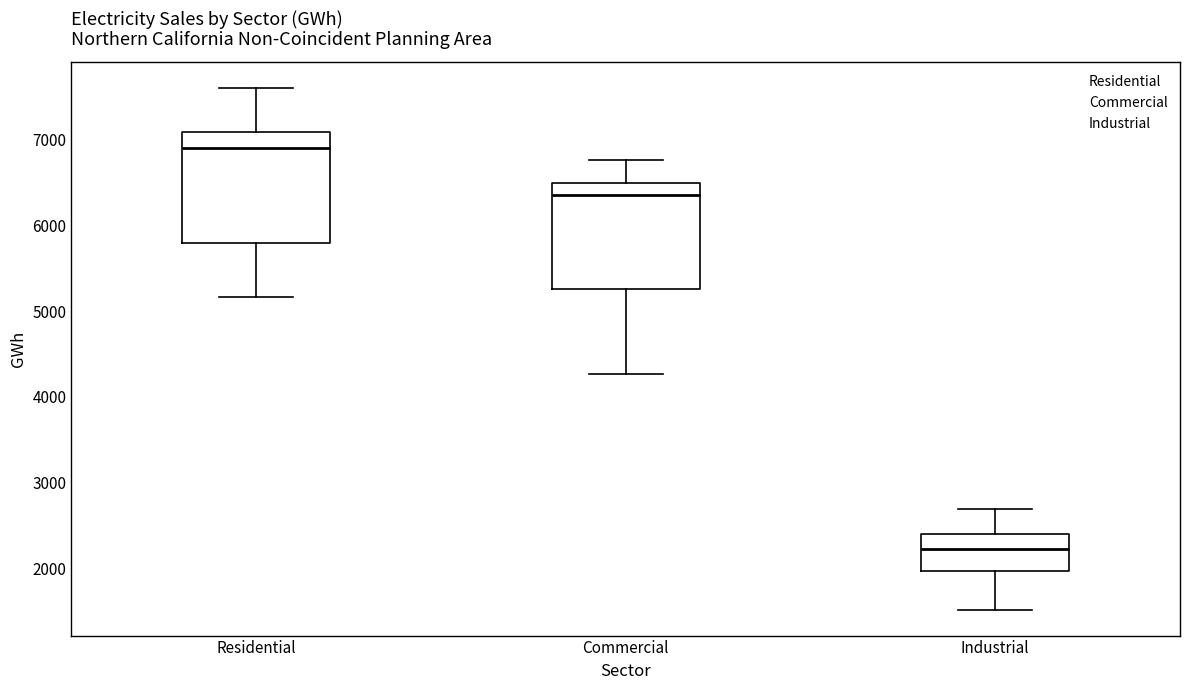

Where does the median line of the box for Residential sit on the y-axis? The values are not printed on the chart, so give them approximately, as read against the axis.

6900